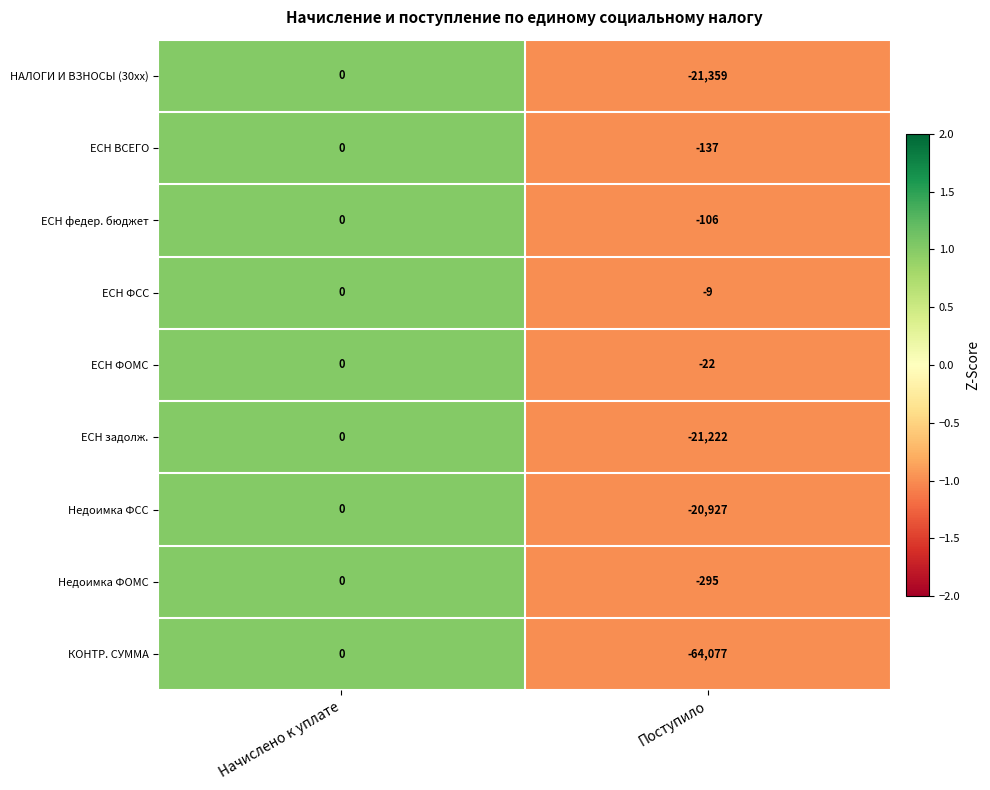

Read the ЕСН ФОМС value at Поступило.

-22